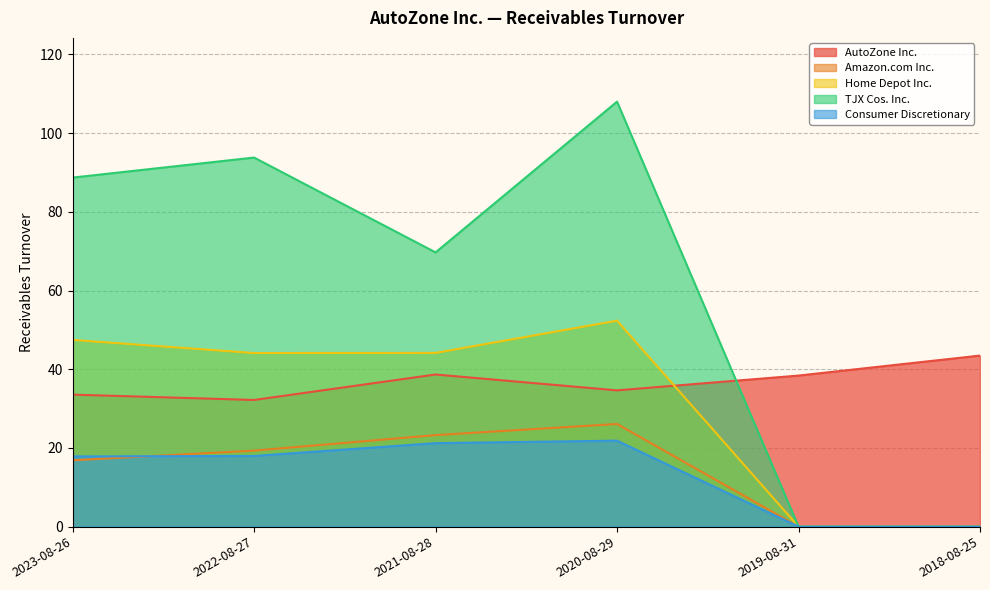

What is the highest value of the TJX Cos. Inc. series?

108.0